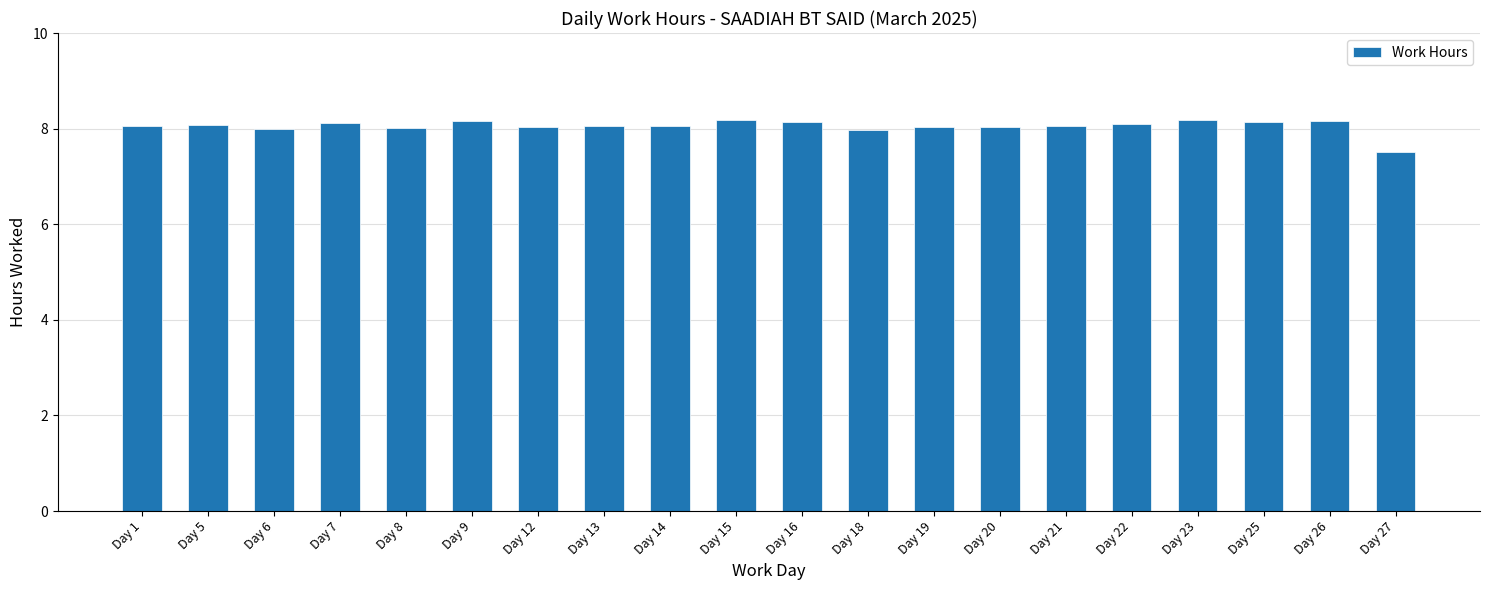

What is the difference between the values at Day 13 and Day 18?

0.1